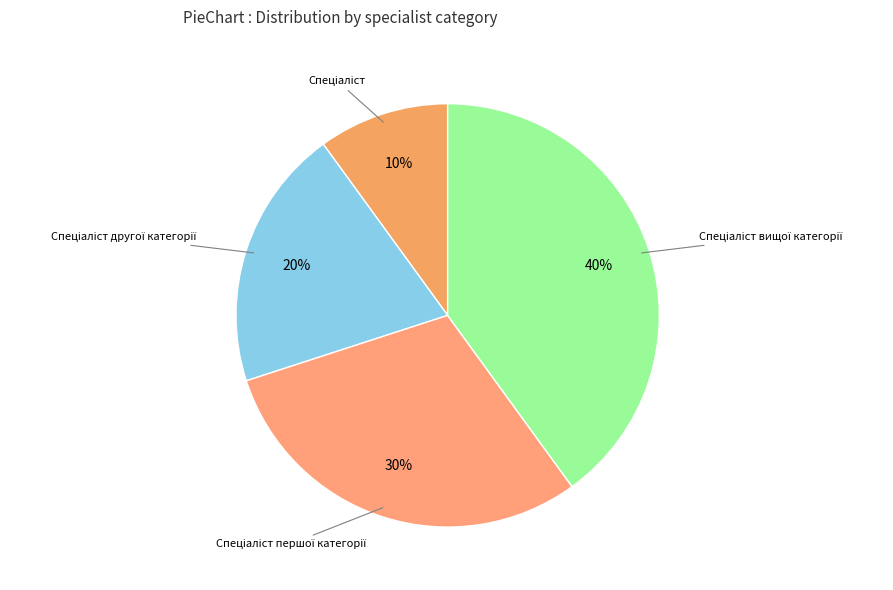

Count the number of slices in the pie.

4